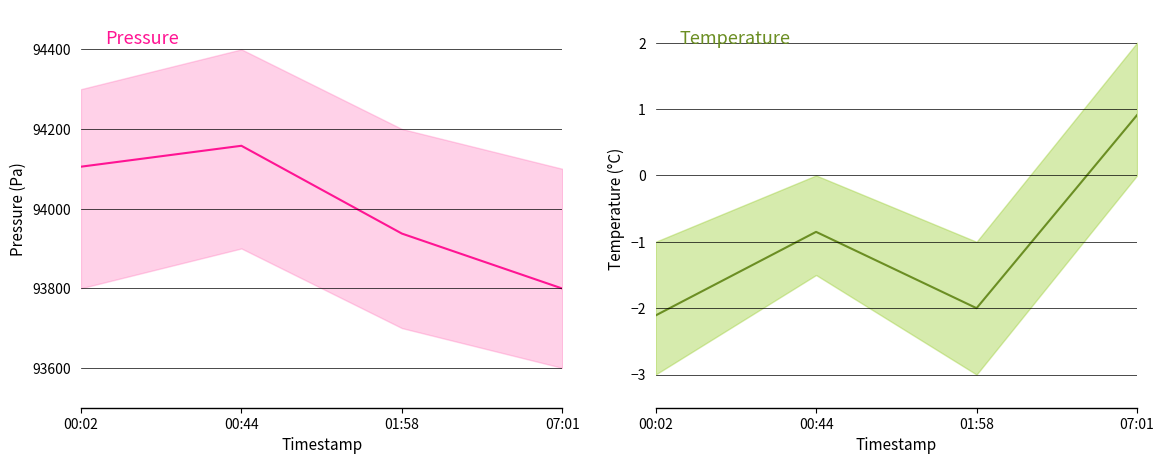

How many interior local valleys does the temperature series have?

1